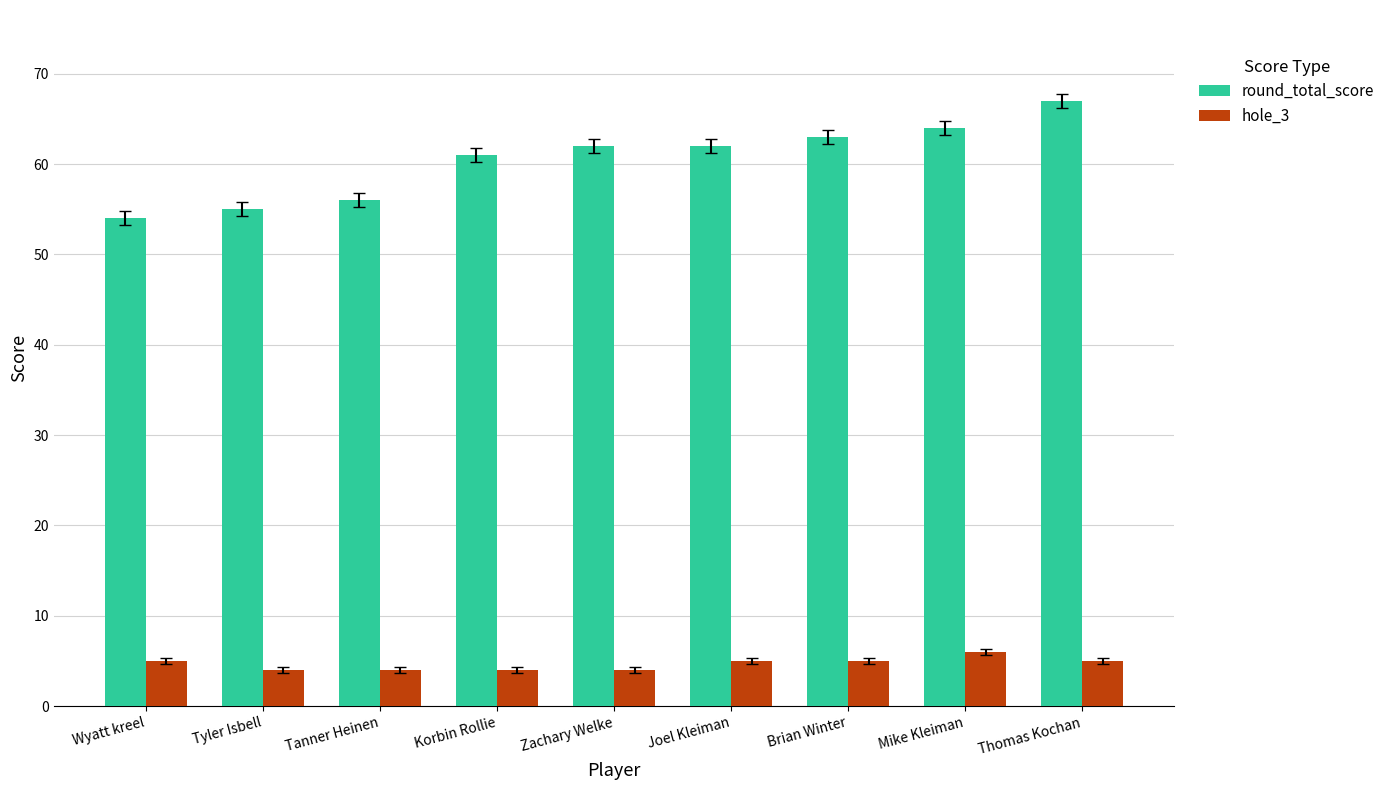

At which category is the sum across all series the highest?

Thomas Kochan